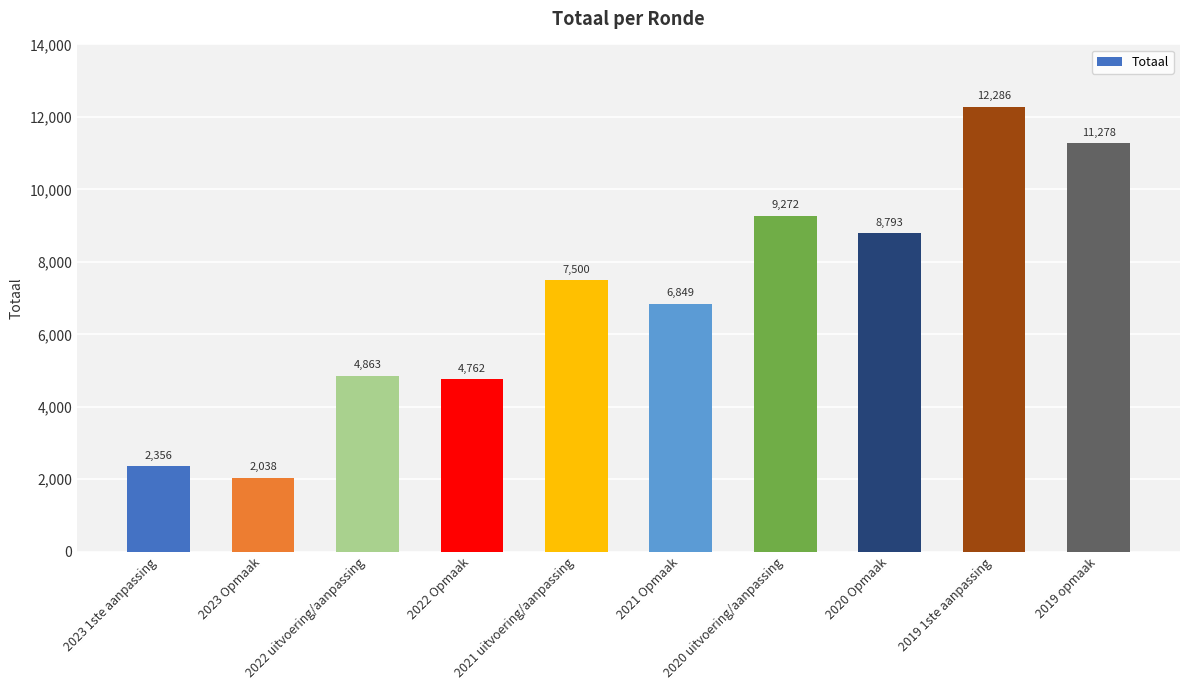

What value does the data have at 2023 1ste aanpassing, to the nearest 100?

2400